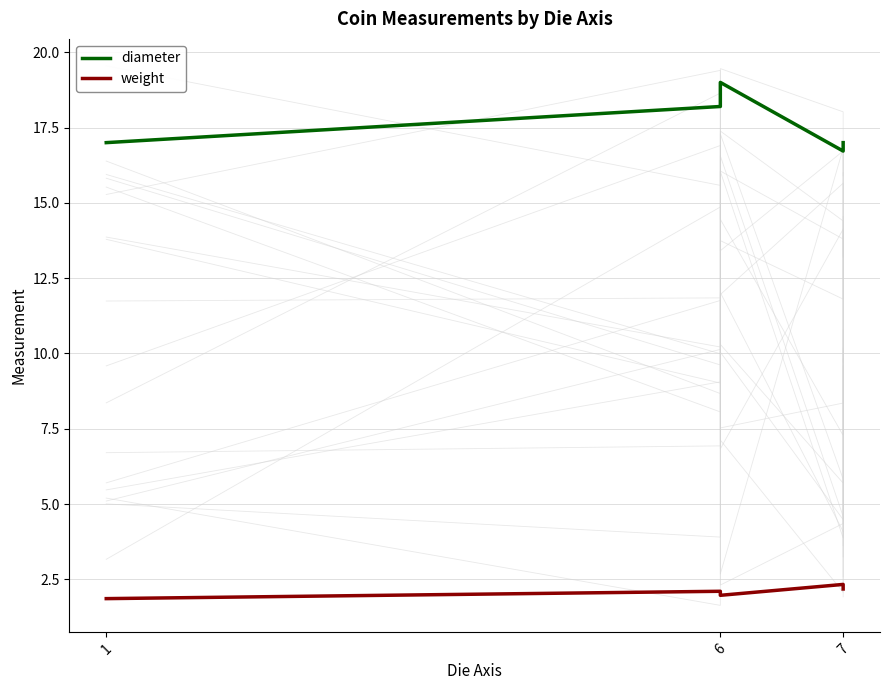

Is it true that diameter equals 18.2 at 6?

True